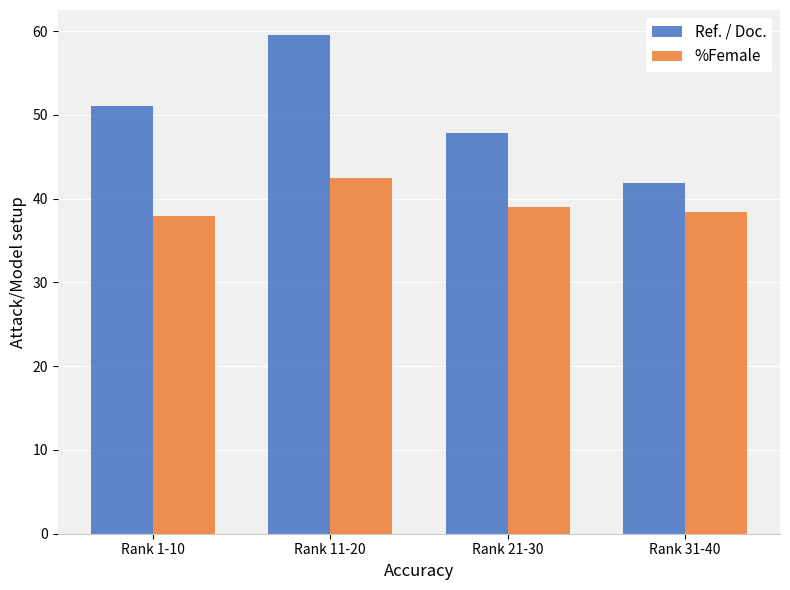

List the series in order of their overall mean, lowest first.

%Female, Ref. / Doc.